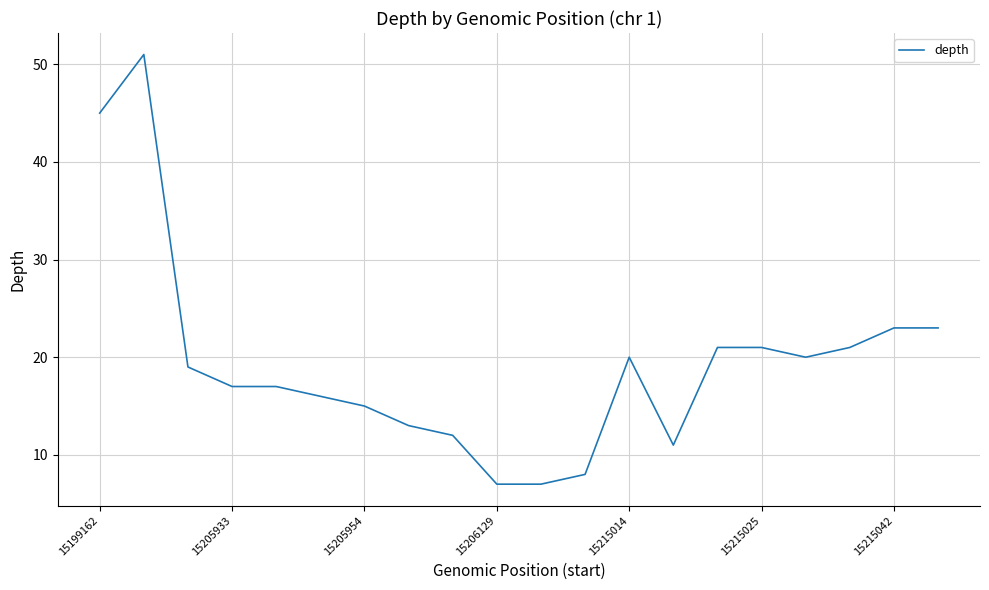

What is the smallest value displayed?

7